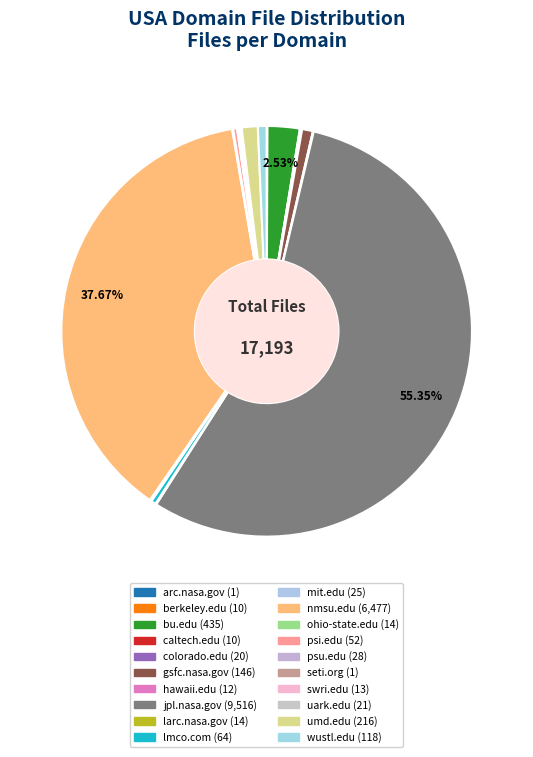

What is the ratio of the value at gsfc.nasa.gov to the value at larc.nasa.gov?

10.4